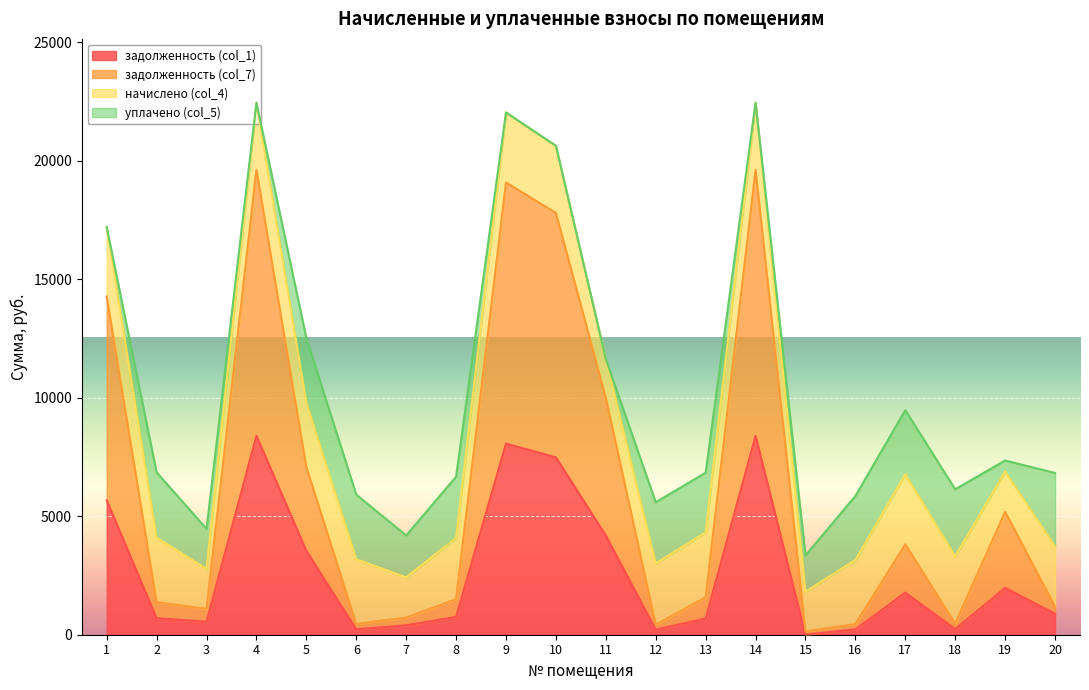

What is the total value across all series at 9?

22033.4